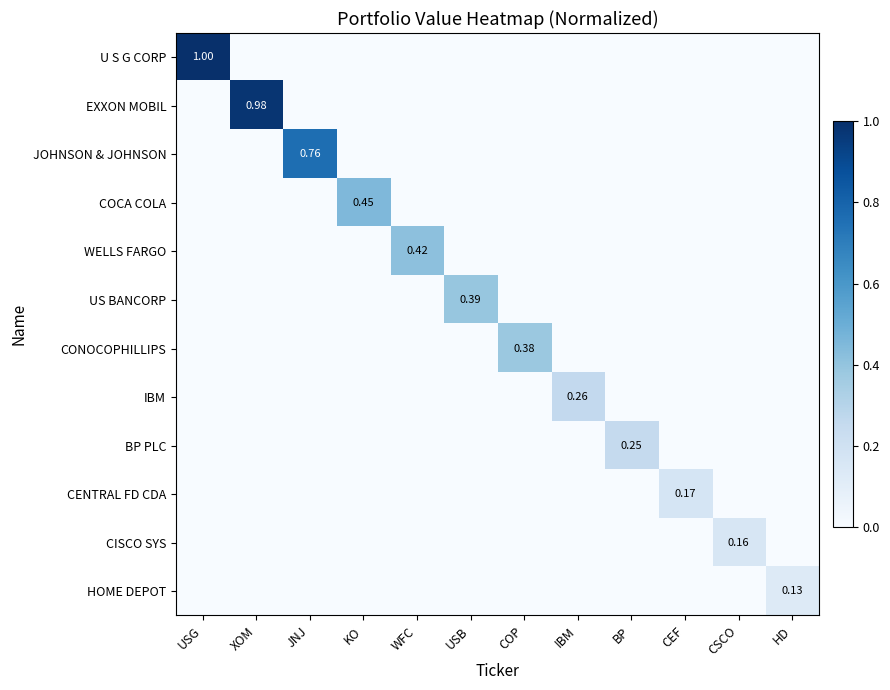

What is the spread (max minus min) of values at KO?

0.5